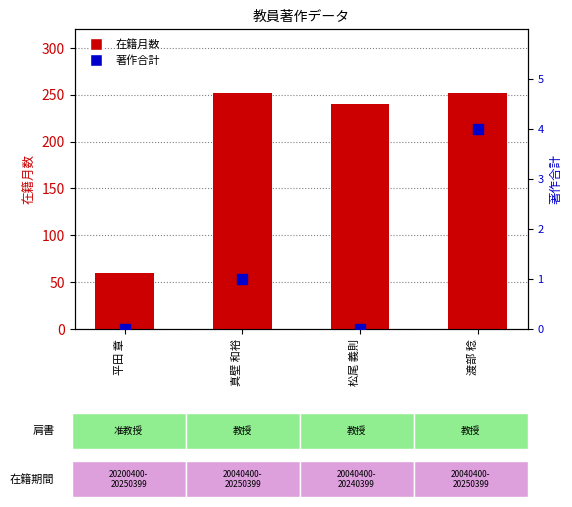

What is the total value across all series at 渡部 稔?

256